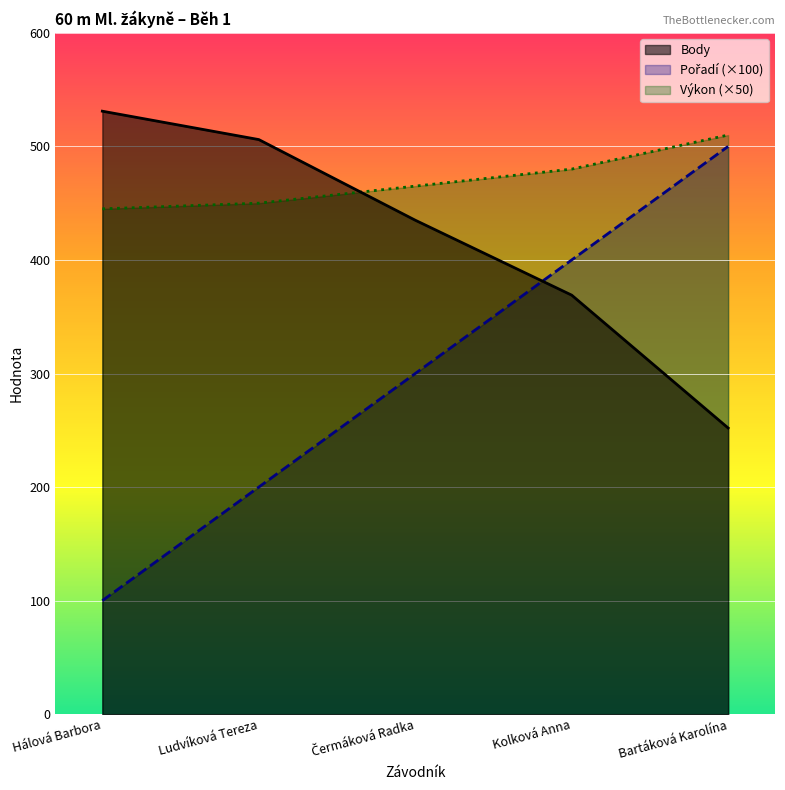

Where does the Pořadí series first go above 300?

Kolková Anna